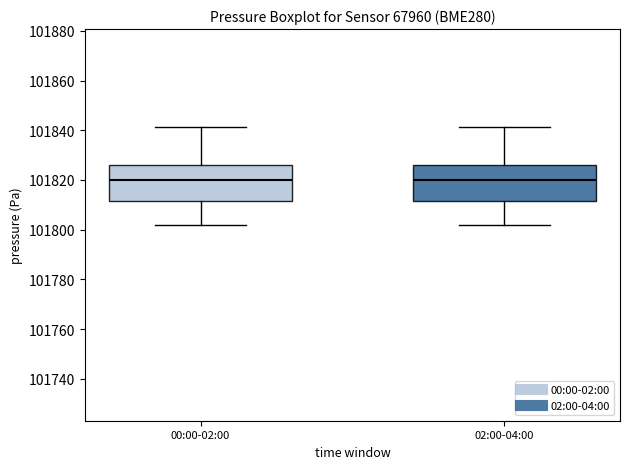

Where does the lower whisker of the box for 02:00-04:00 end on the y-axis? The values are not printed on the chart, so give them approximately, as read against the axis.

101802